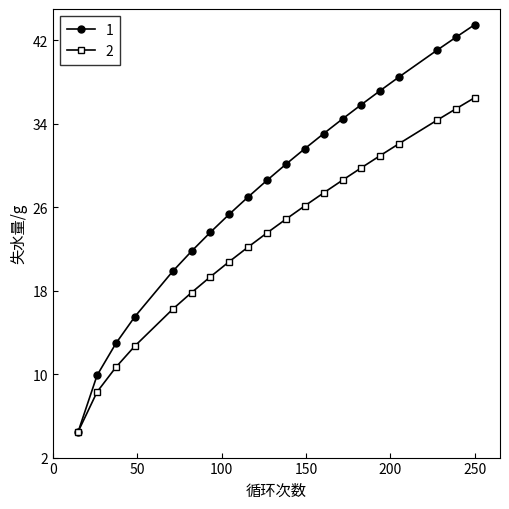

True or false: 1 has more than 1 points higher than both neighbors.

False